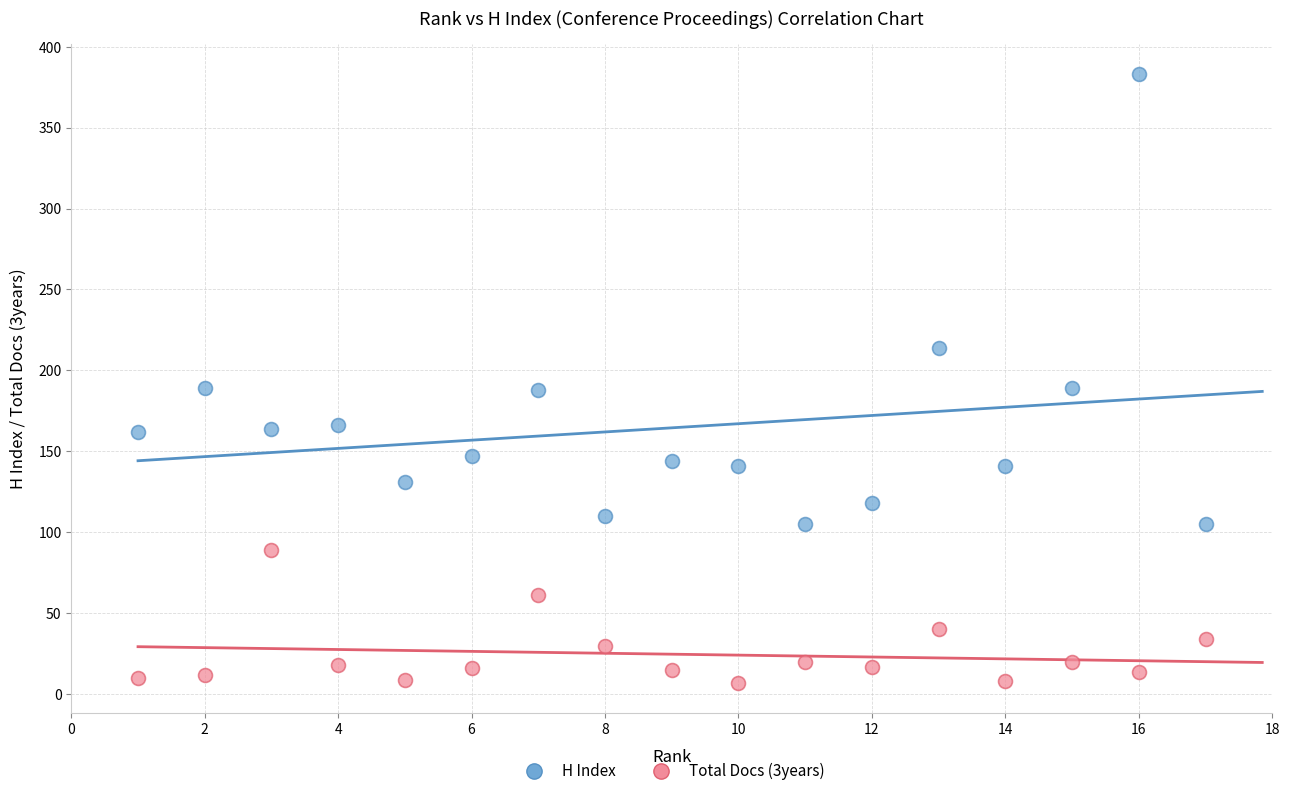

Which series reaches the minimum Y coordinate?

Total Docs (3years)